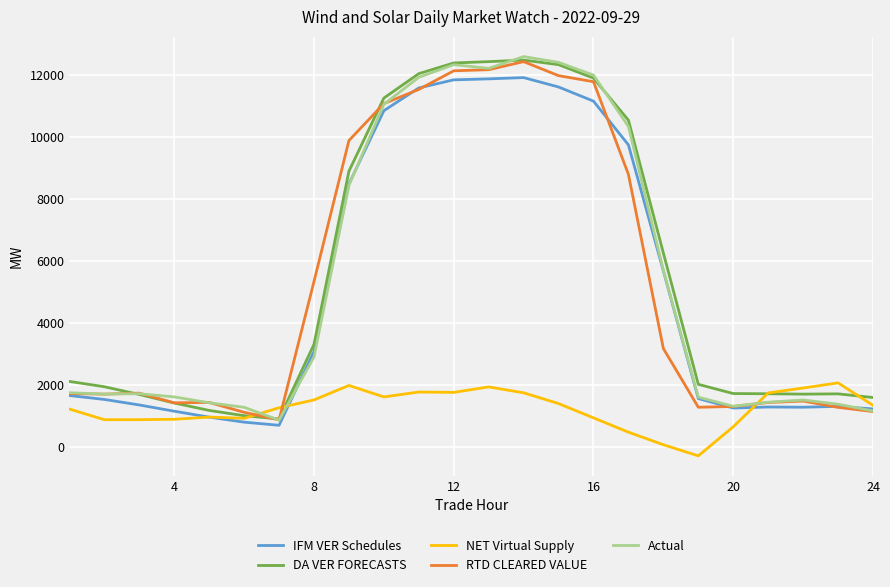

What is the minimum value shown in the chart?

-298.7